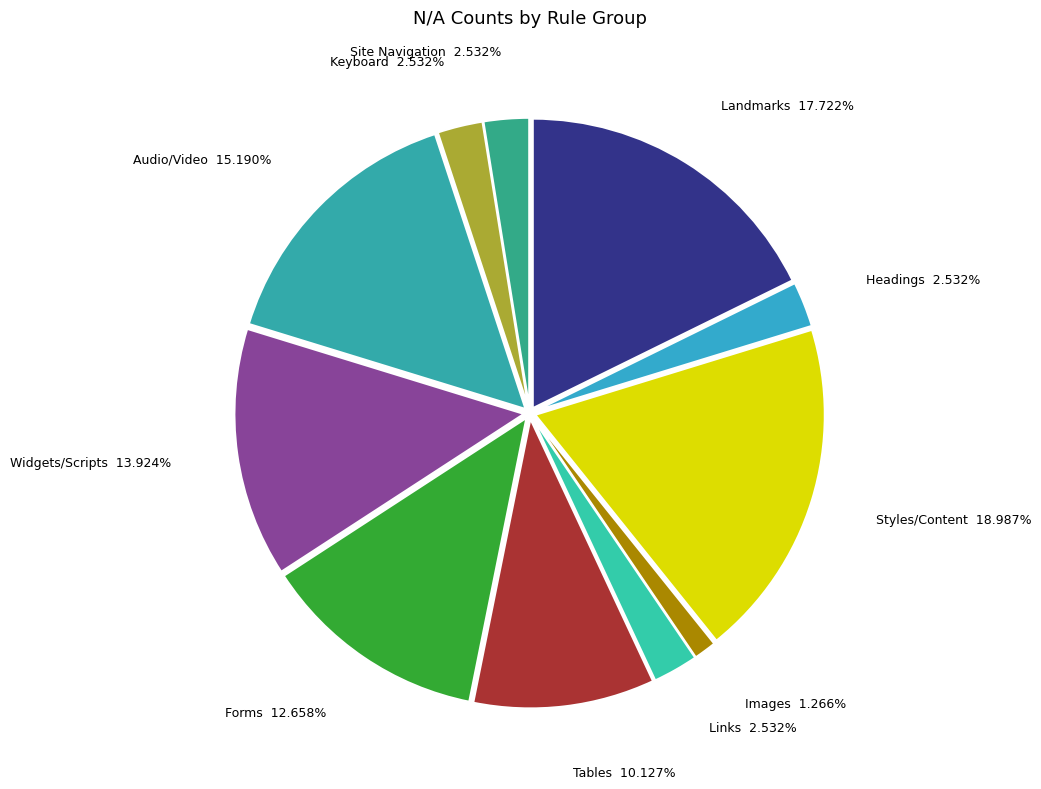

What is the largest slice in the pie chart?

Styles/Content